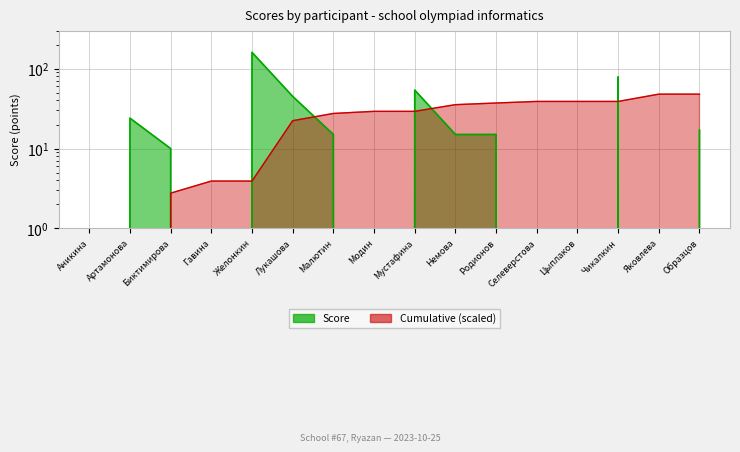

Is it true that the value at Образцов is 27?

False